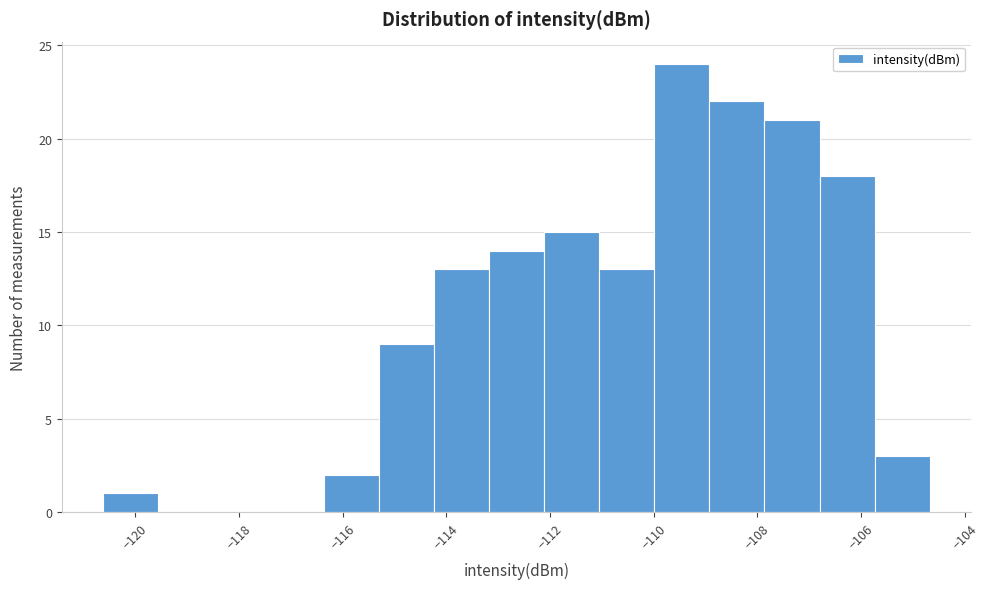

Over which range of the x-axis is the bar tallest?

-110.0 to -109.0